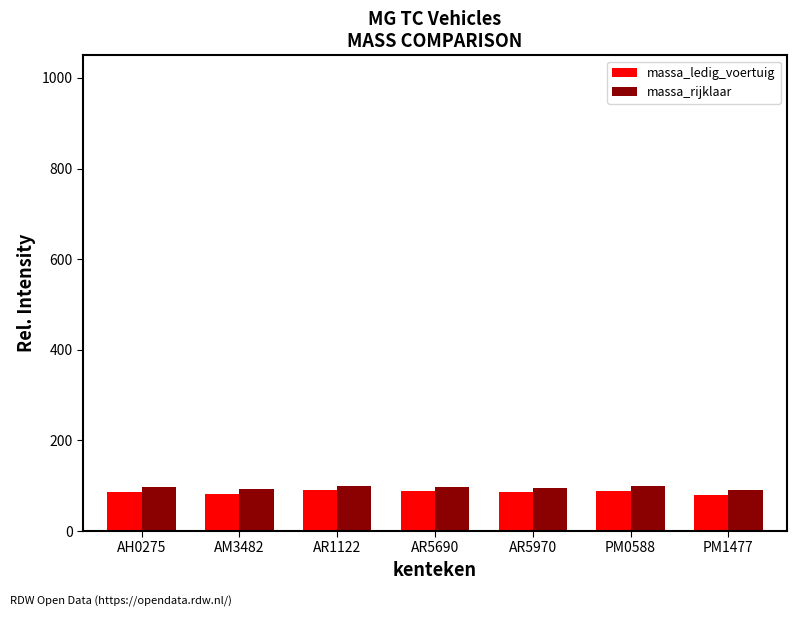

What are all the series names shown in the legend?

massa_ledig_voertuig, massa_rijklaar